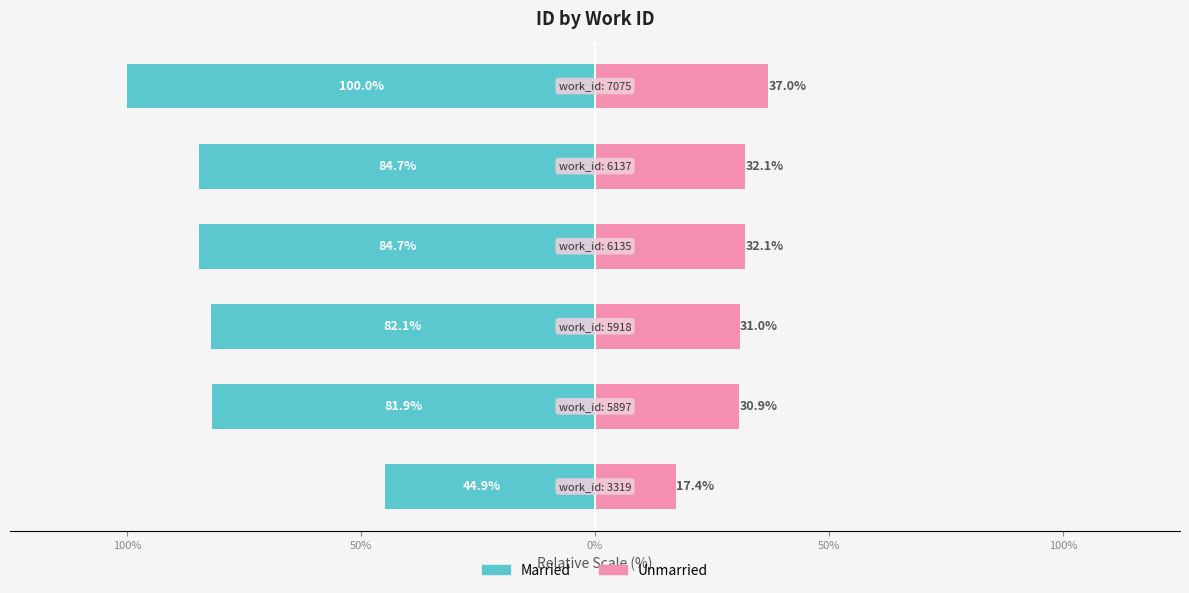

What is the total value across all series at 50%?

-51.1